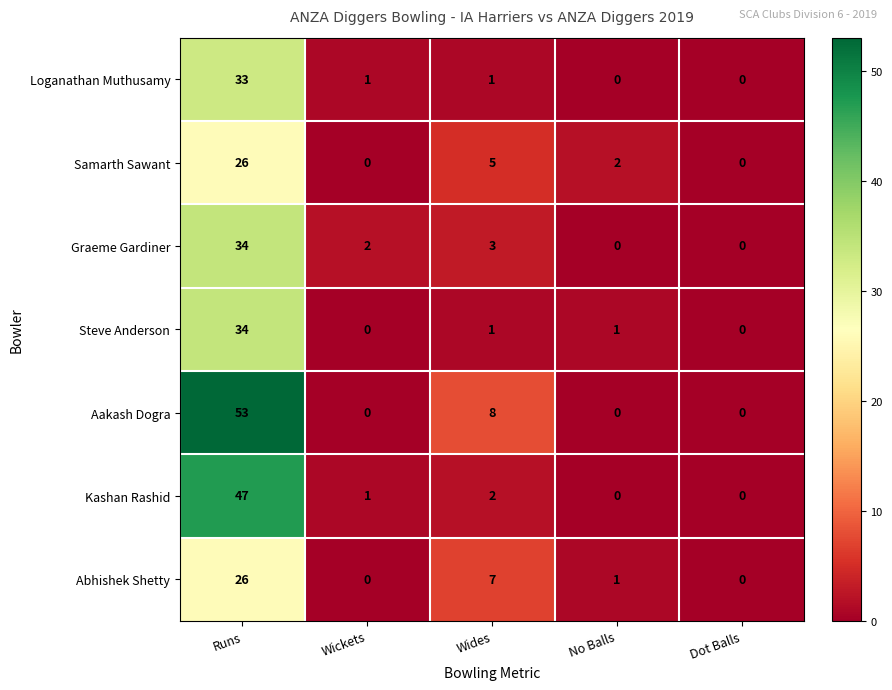

Is it true that Loganathan Muthusamy equals 1 at Wickets?

True